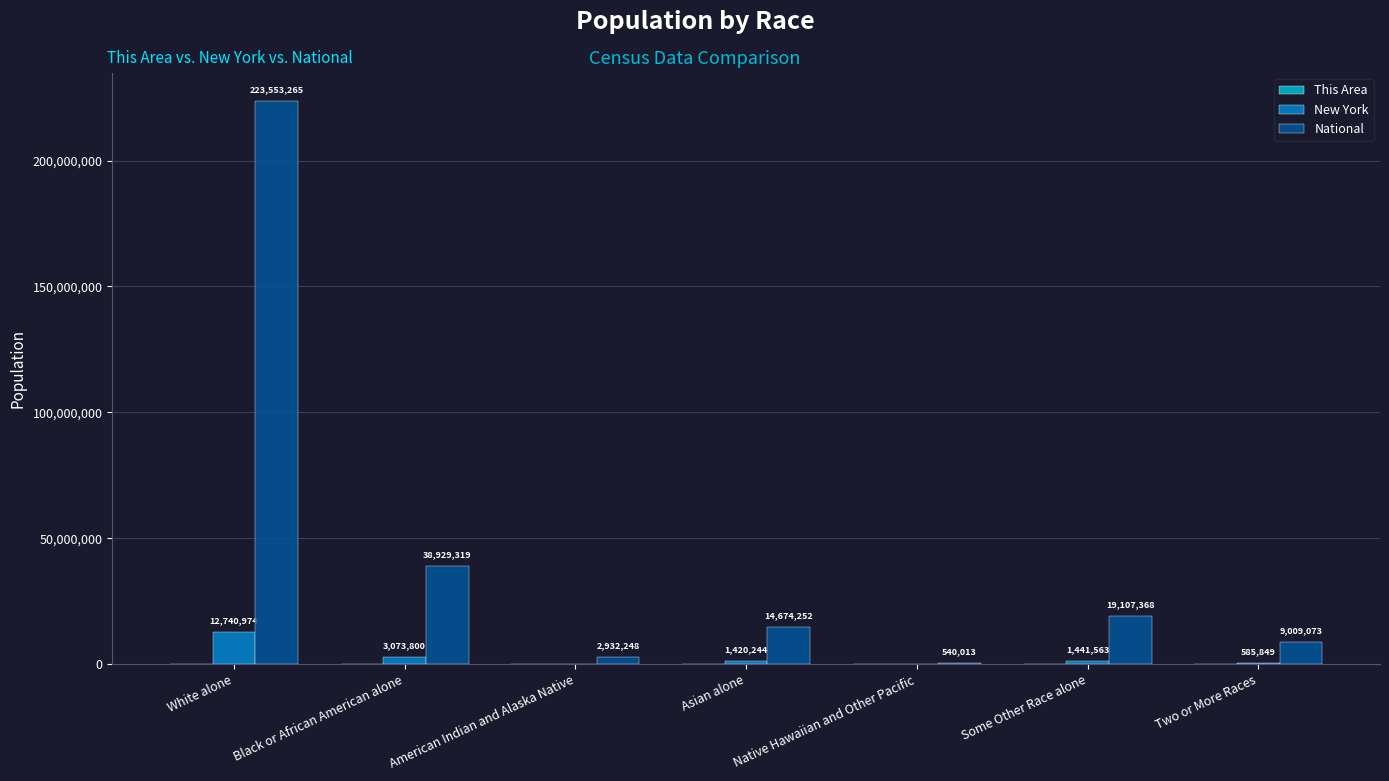

What is the approximate value of New York at Black or African American alone?

3073800